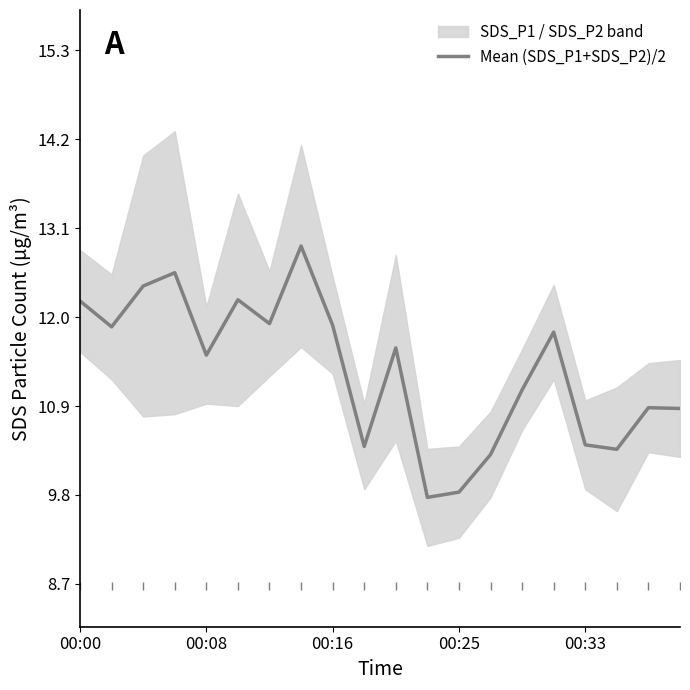

The Mean (SDS_P1+SDS_P2)/2 series shows 5.5 at 00:00. True or false?

False